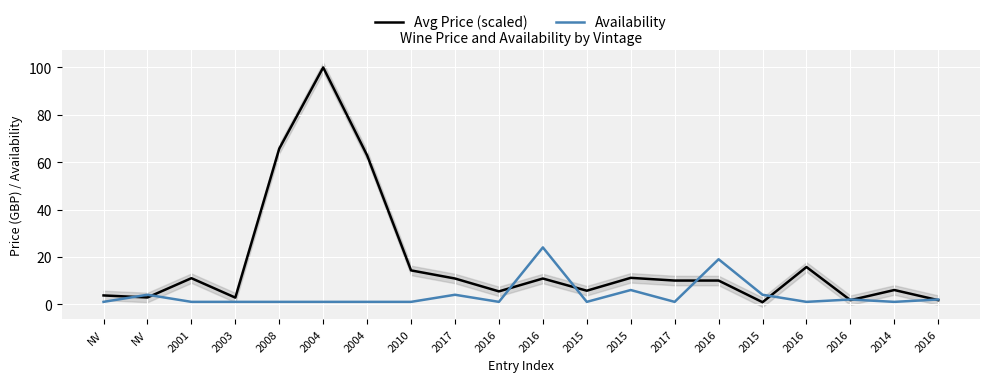

Reading left to right, extract all data points from this chart.

Avg Price (scaled): NV=3.7	NV=2.9	2001=11.0	2003=2.8	2008=65.7	2004=100.0	2004=62.9	2010=14.3	2017=10.9	2016=5.4	2016=10.9	2015=5.7	2015=11.1	2017=10.0	2016=10.0	2015=0.9	2016=15.7	2016=1.7	2014=6.0	2016=1.7
Availability: NV=1.0	NV=4.0	2001=1.0	2003=1.0	2008=1.0	2004=1.0	2004=1.0	2010=1.0	2017=4.0	2016=1.0	2016=24.0	2015=1.0	2015=6.0	2017=1.0	2016=19.0	2015=4.0	2016=1.0	2016=2.0	2014=1.0	2016=2.0